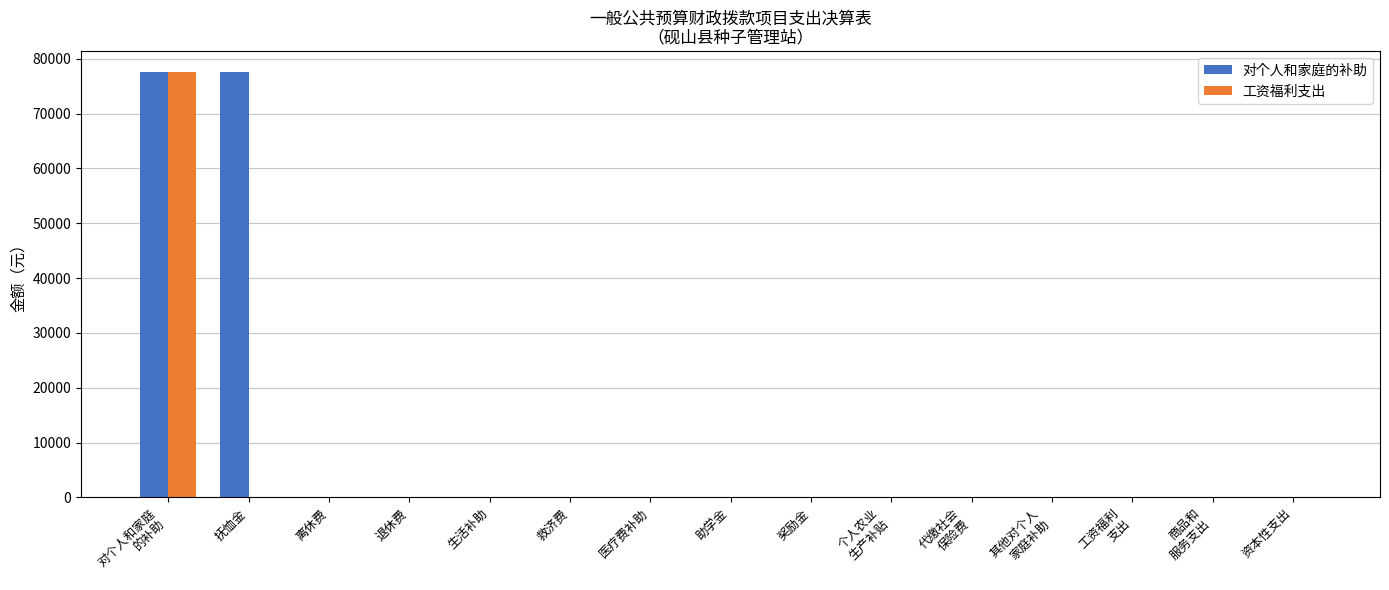

Reading left to right, transcribe all the data shown in this chart.

对个人和家庭的补助: 77532.2	77532.2	0.0	0.0	0.0	0.0	0.0	0.0	0.0	0.0	0.0	0.0	0.0	0.0	0.0
工资福利支出: 77532.2	0.0	0.0	0.0	0.0	0.0	0.0	0.0	0.0	0.0	0.0	0.0	0.0	0.0	0.0